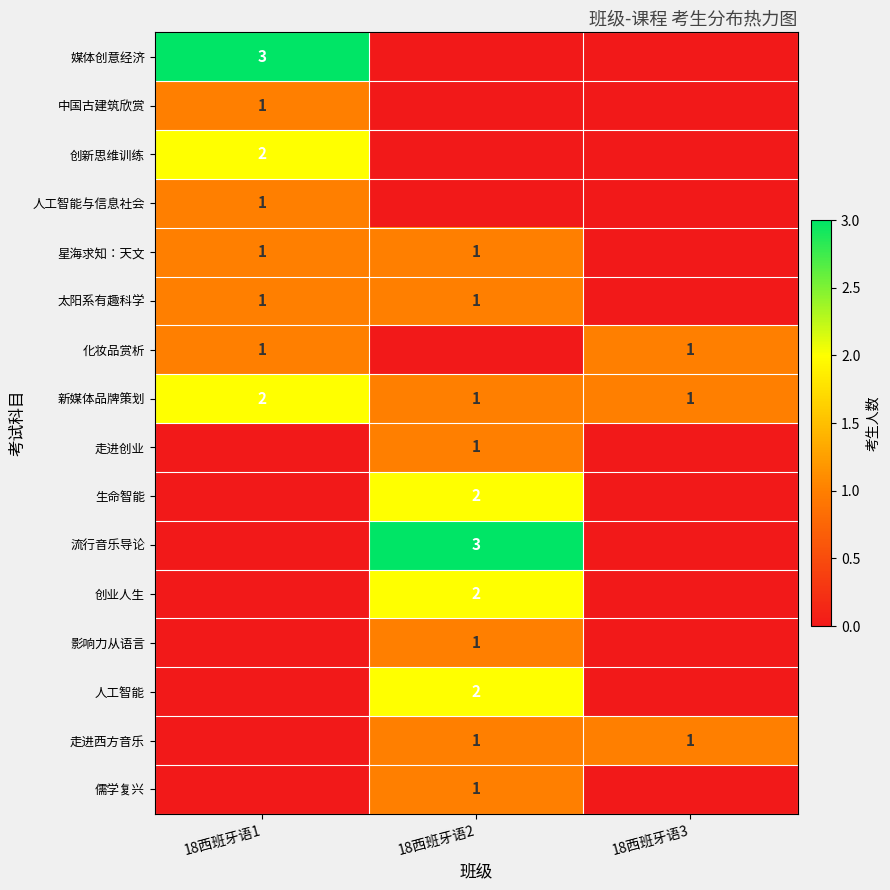

The 创新思维训练 series shows 3 at 18西班牙语1. True or false?

False